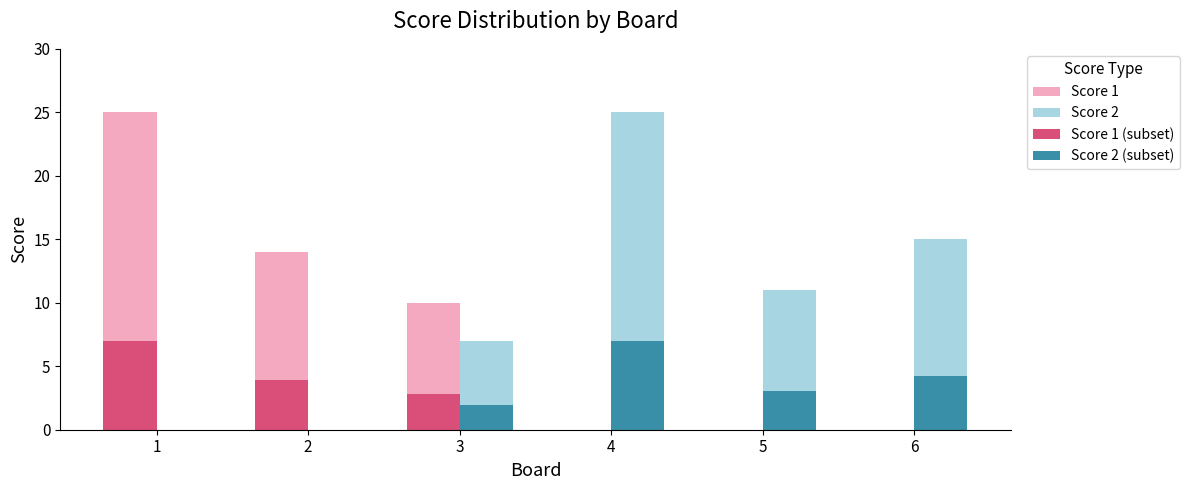

What is the maximum value shown in the chart?

25.0